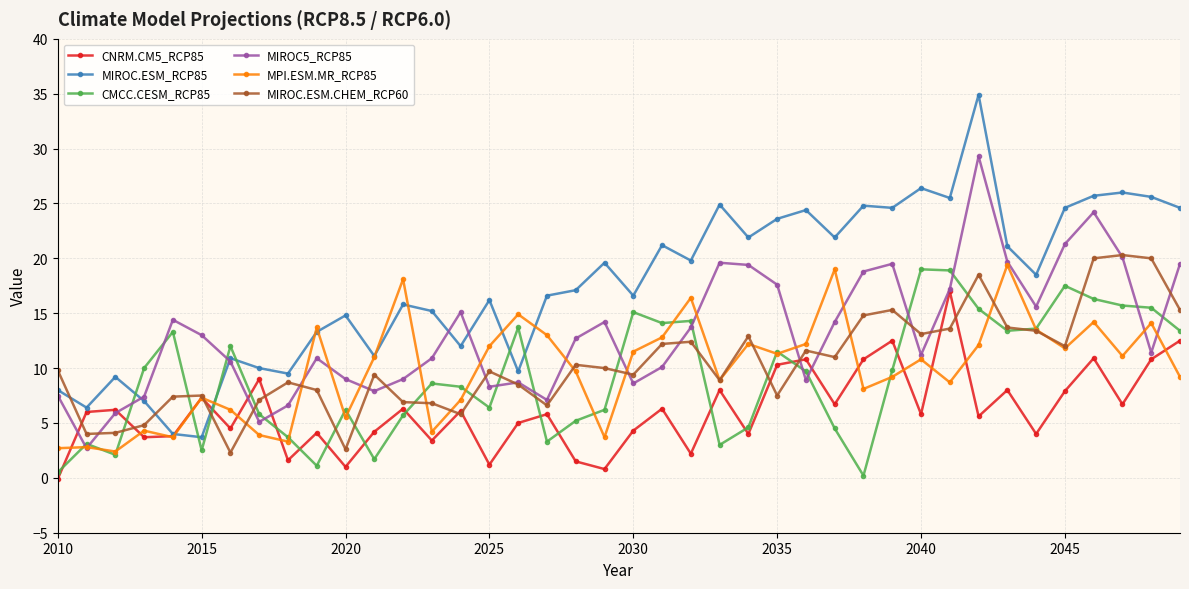

Which series has the largest total across all categories?

MIROC.ESM_RCP85